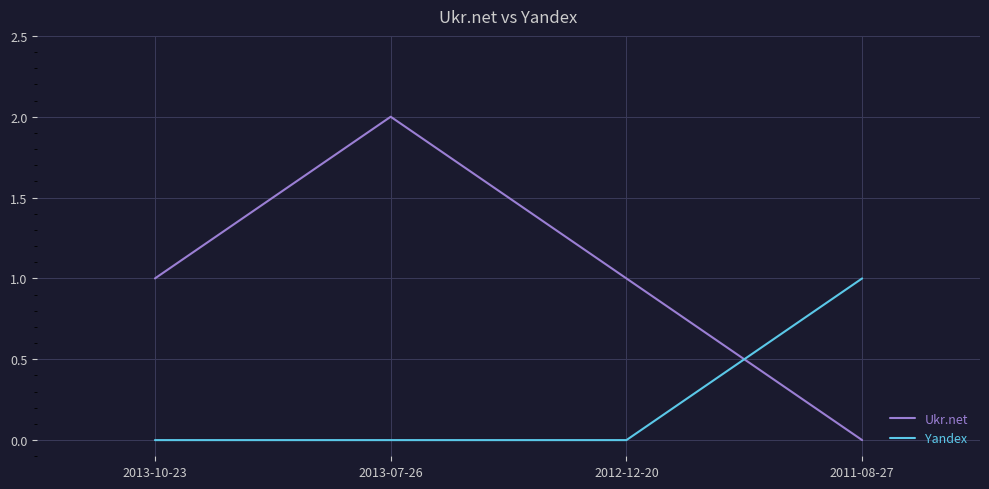

What are all the series names shown in the legend?

Ukr.net, Yandex